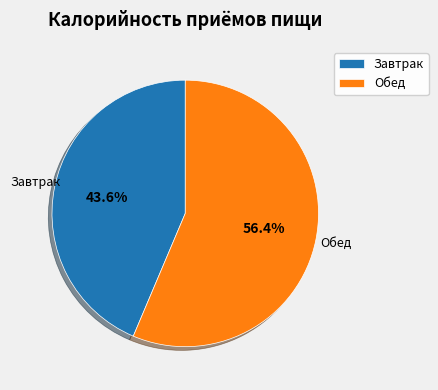

What is the largest slice in the pie chart?

Обед